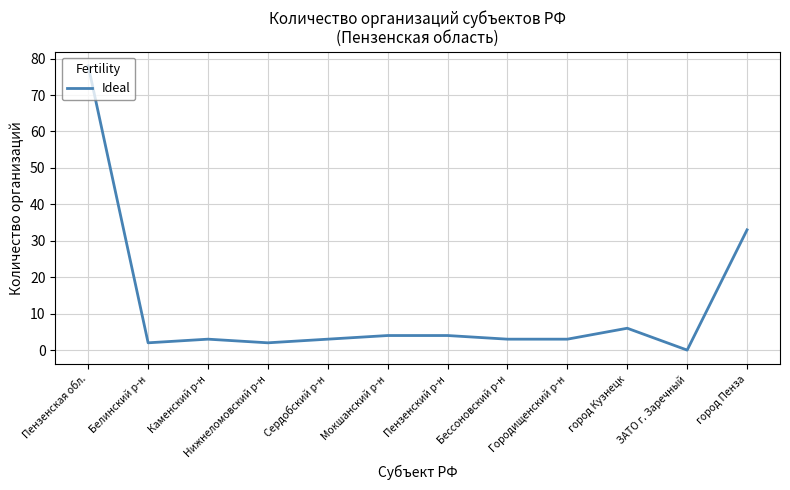

At which category does the chart reach its peak across all series?

Пензенская обл.